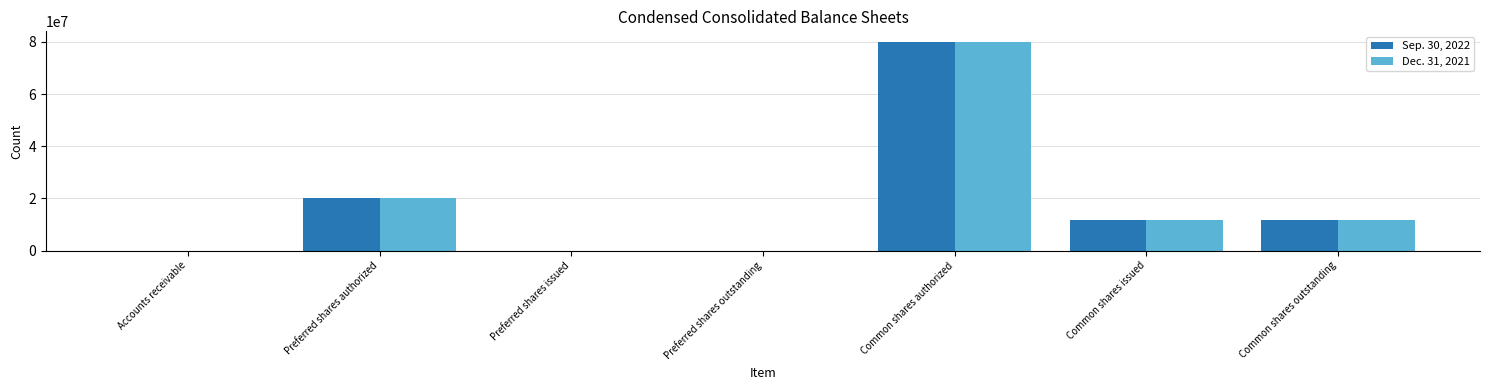

Is the value of Sep. 30, 2022 at Preferred shares issued greater than the value of Dec. 31, 2021 at Common shares outstanding?

No